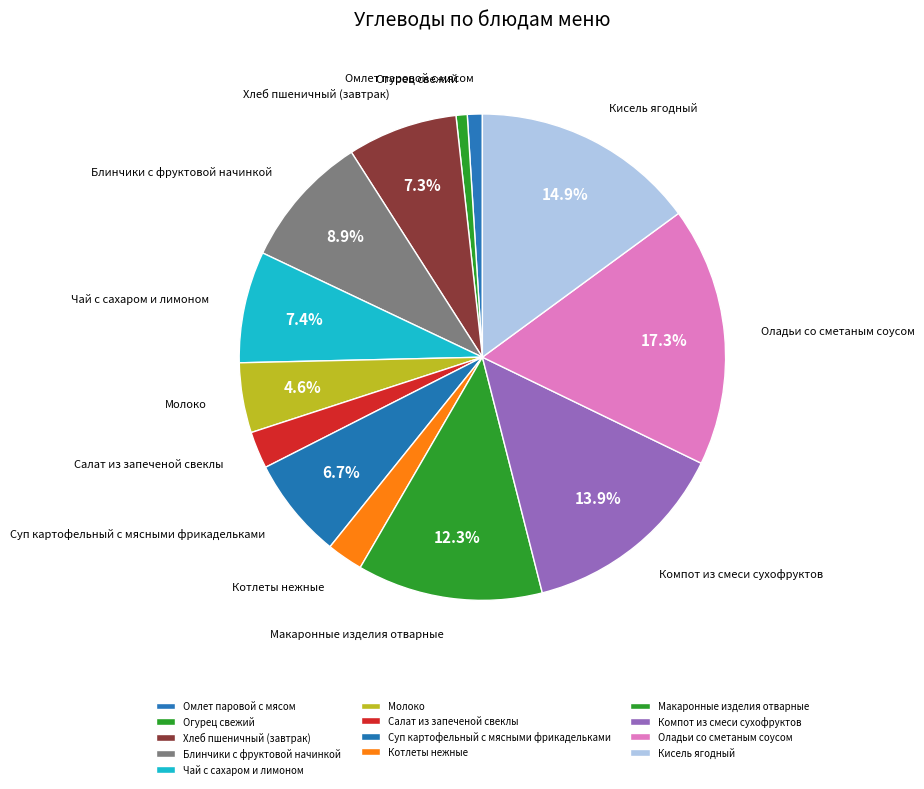

What percentage do Оладьи со сметаным соусом and Молоко together represent?

21.9%